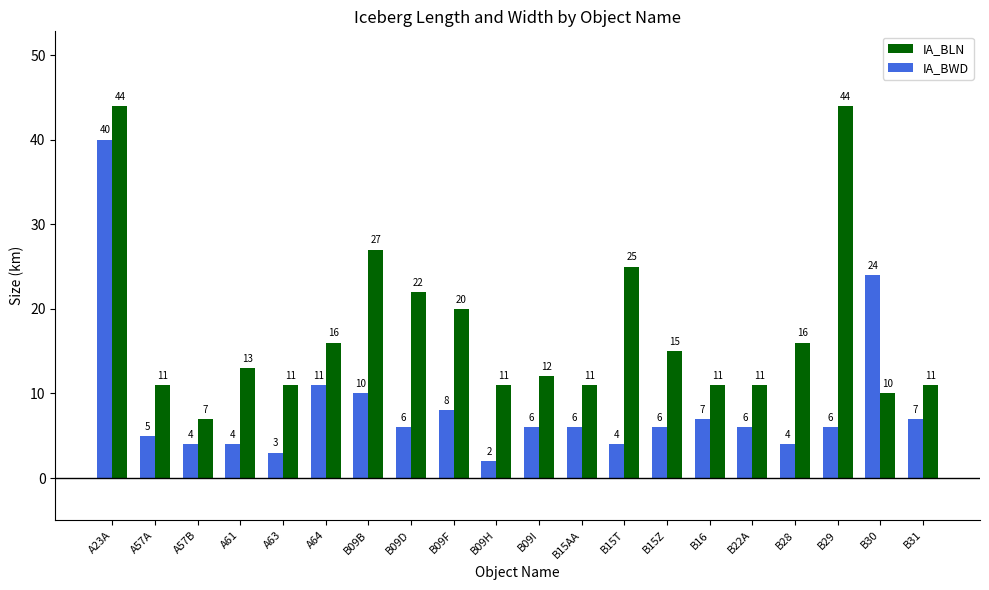

Where is IA_BLN nearest to the value 25?

B15T